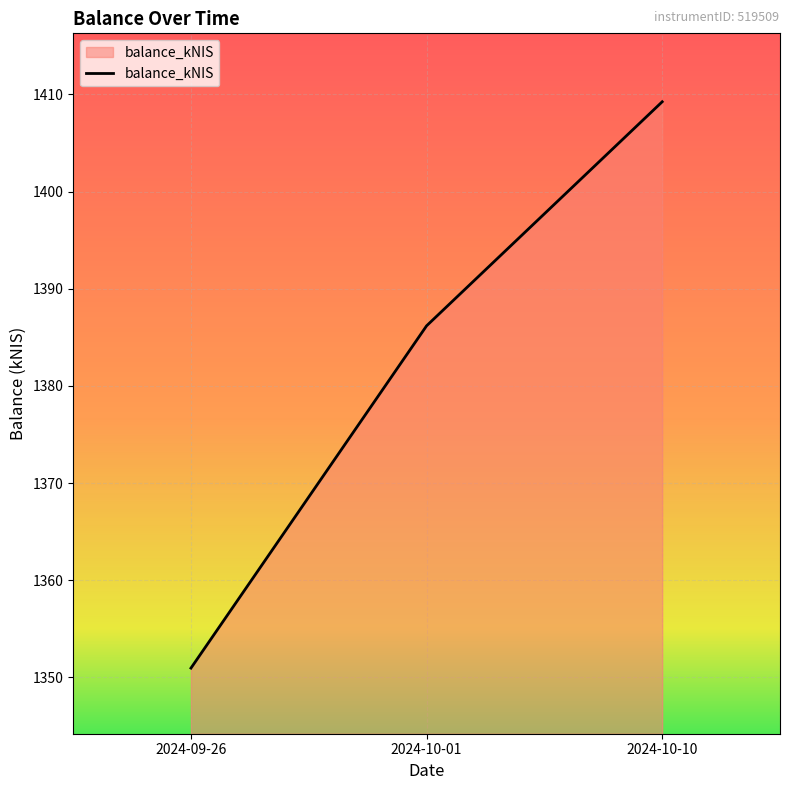

Rank the categories by value from lowest to highest.

2024-09-26, 2024-10-01, 2024-10-10